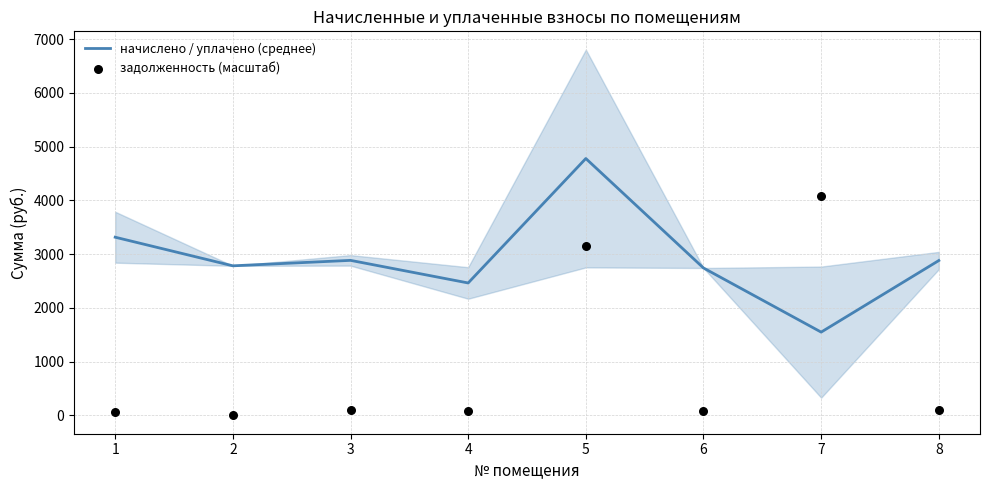

Which series has the largest Y range (max minus min)?

задолженность (масштаб)